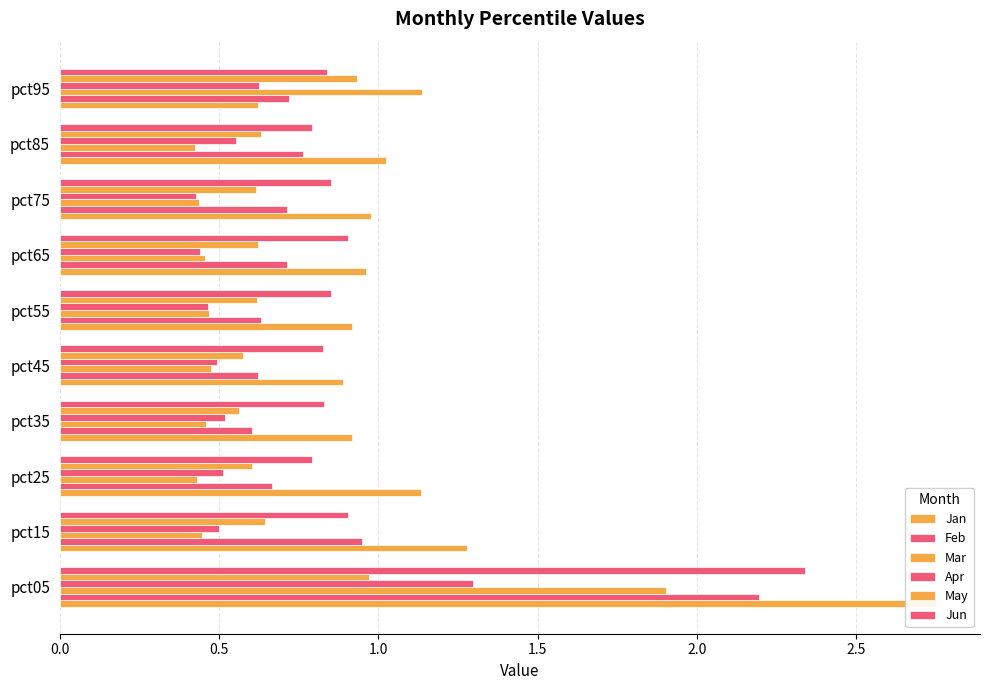

What is the maximum value shown in the chart?

2.8